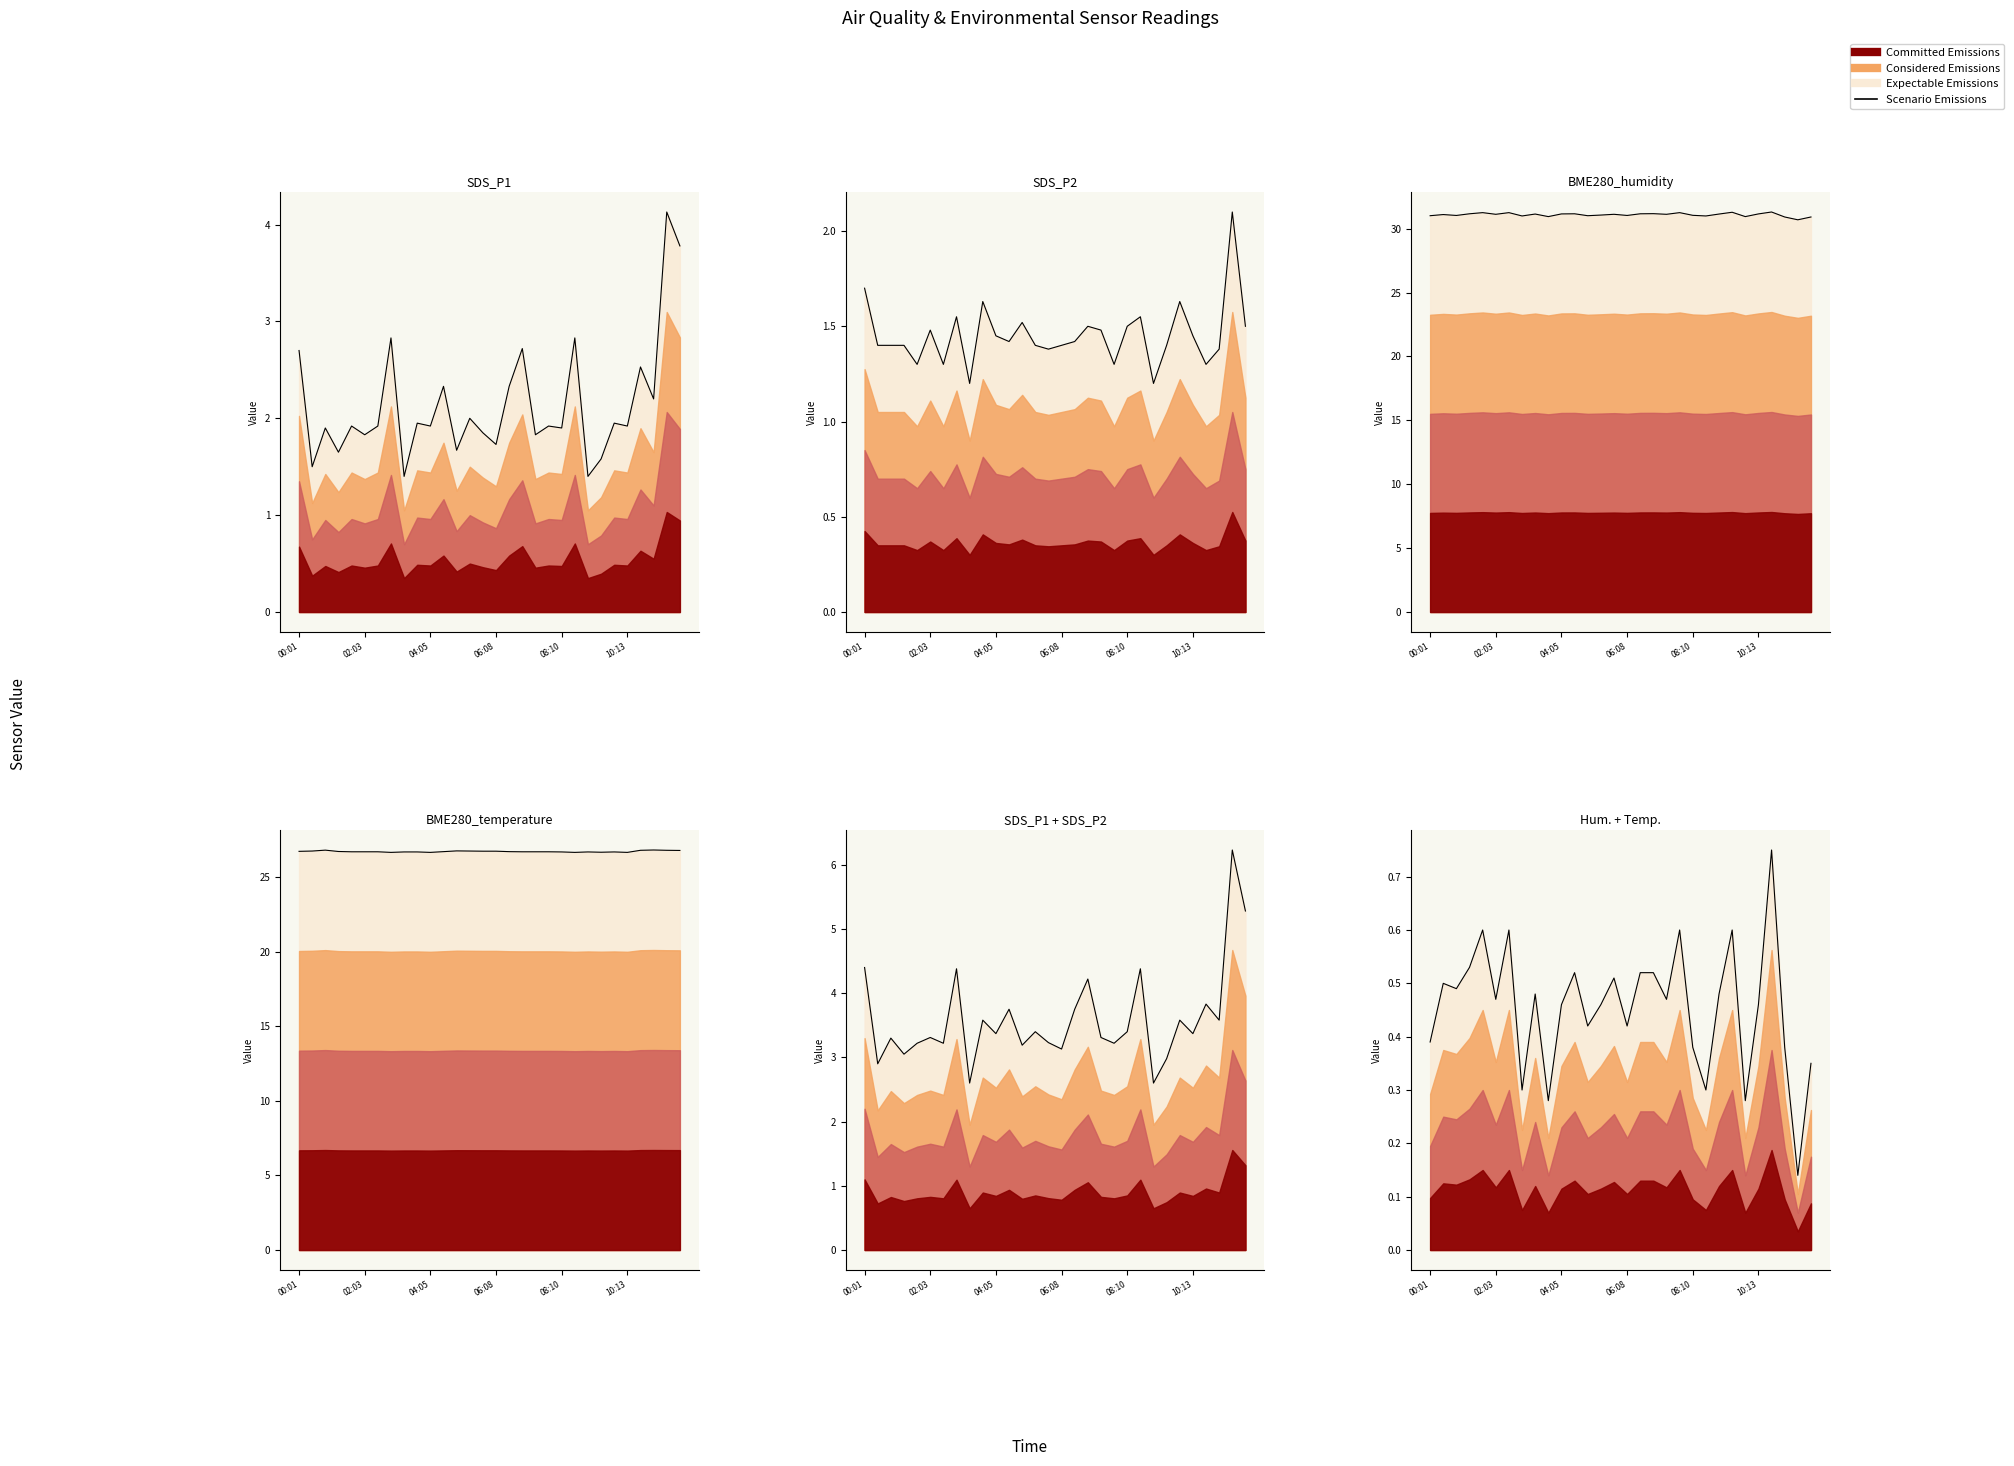

How many interior local peaks (higher than both neighbors) does the data have?

10